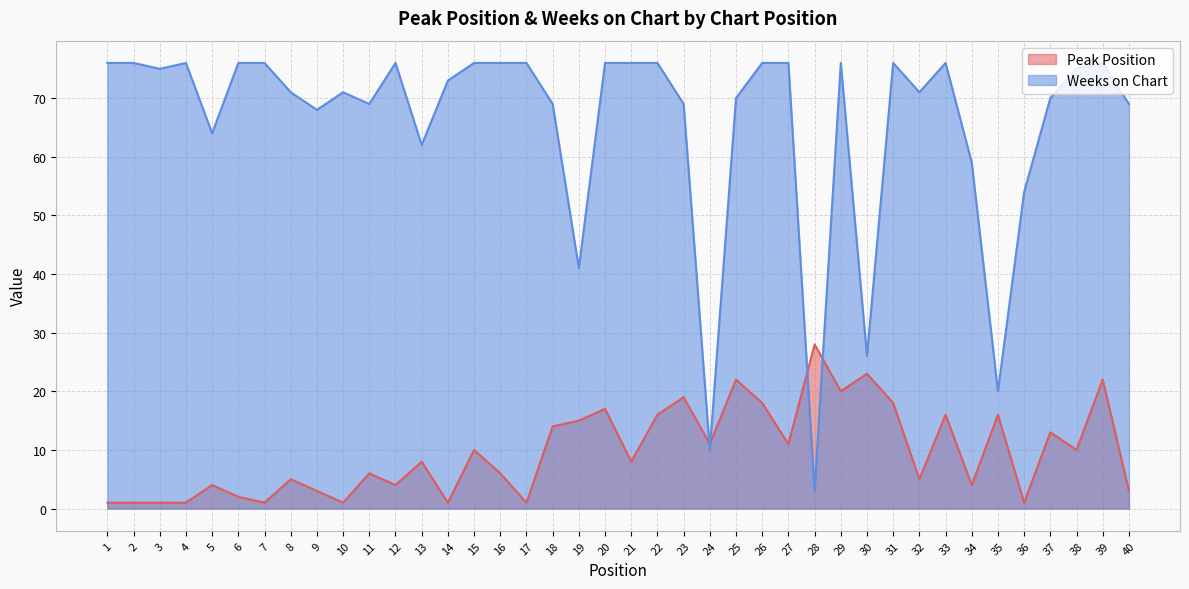

The value of Peak Position at 31 is 31. True or false?

False